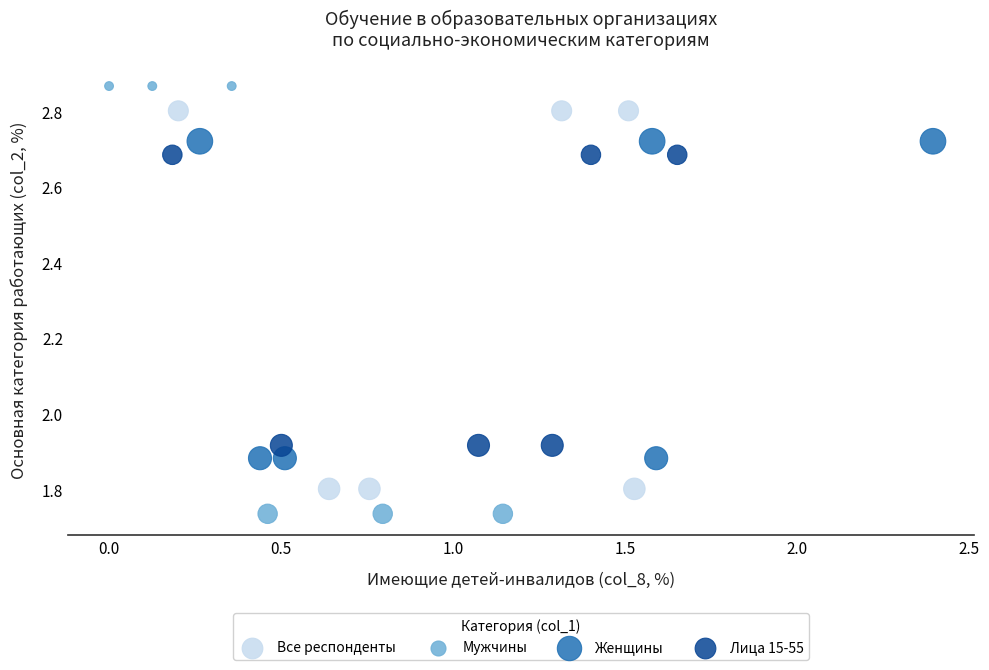

Which series has the widest spread of Y values?

Мужчины